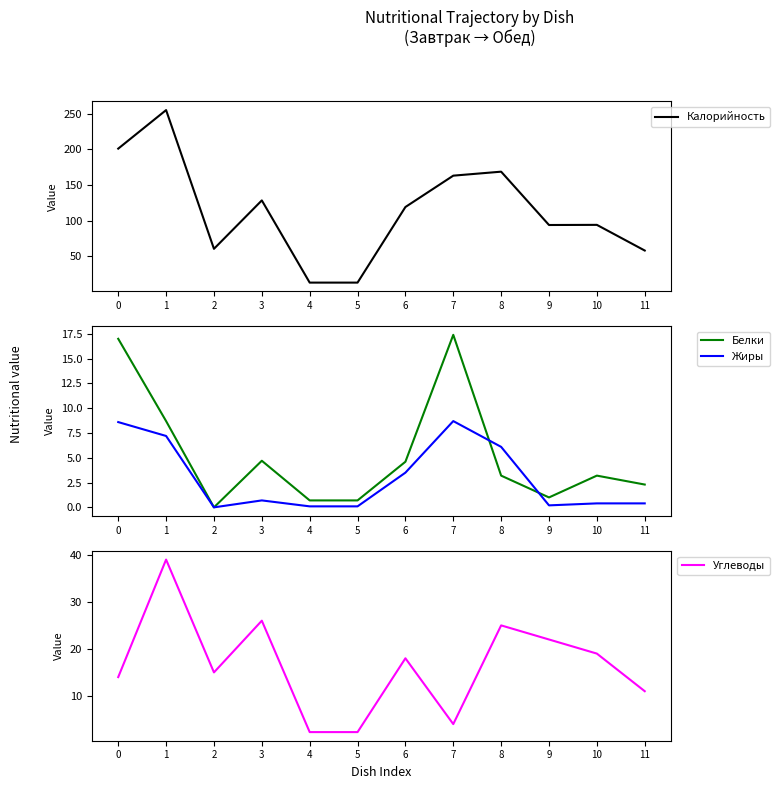

Is the value of Калорийность at 10 greater than the value of Жиры at 9?

Yes